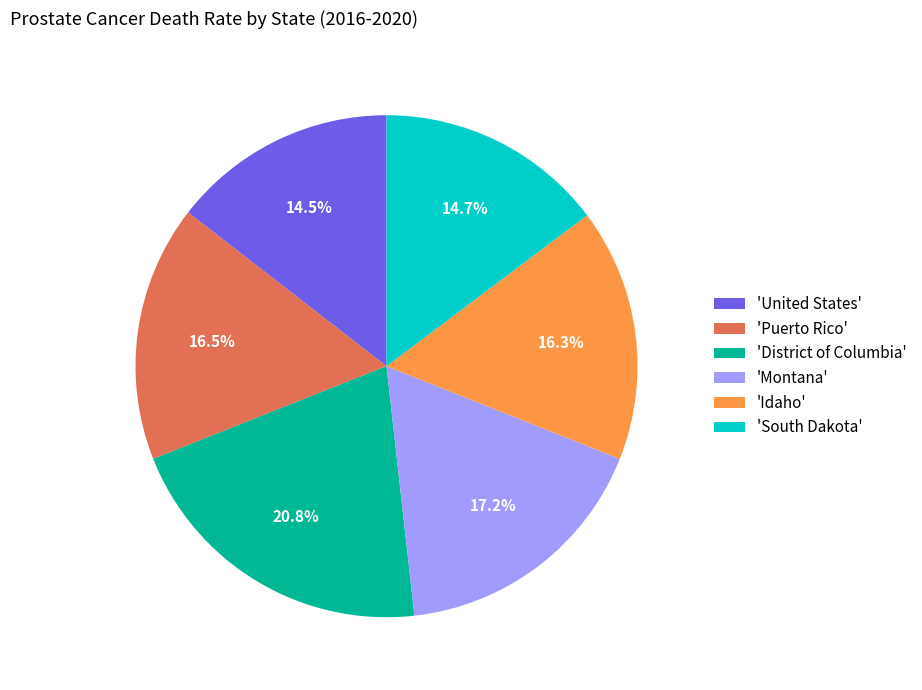

Which category has the biggest portion of the pie?

'District of Columbia'